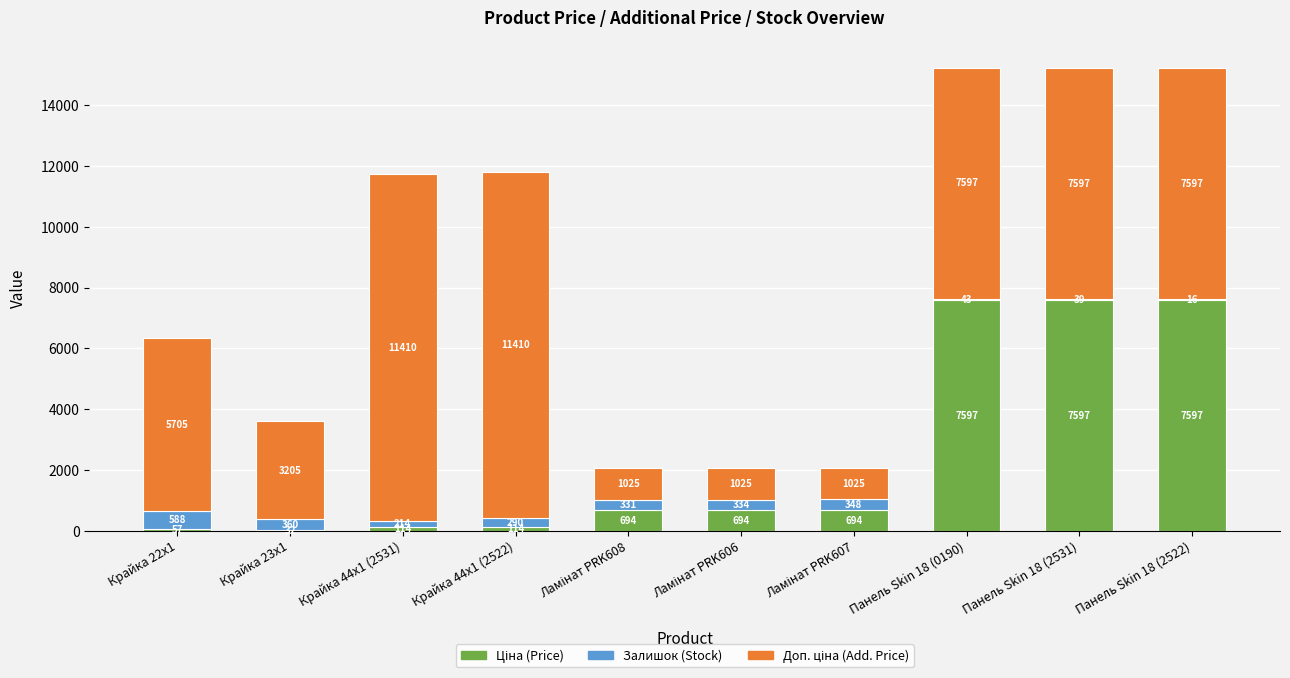

At which category is the sum across all series the highest?

Панель Skin 18 (0190)